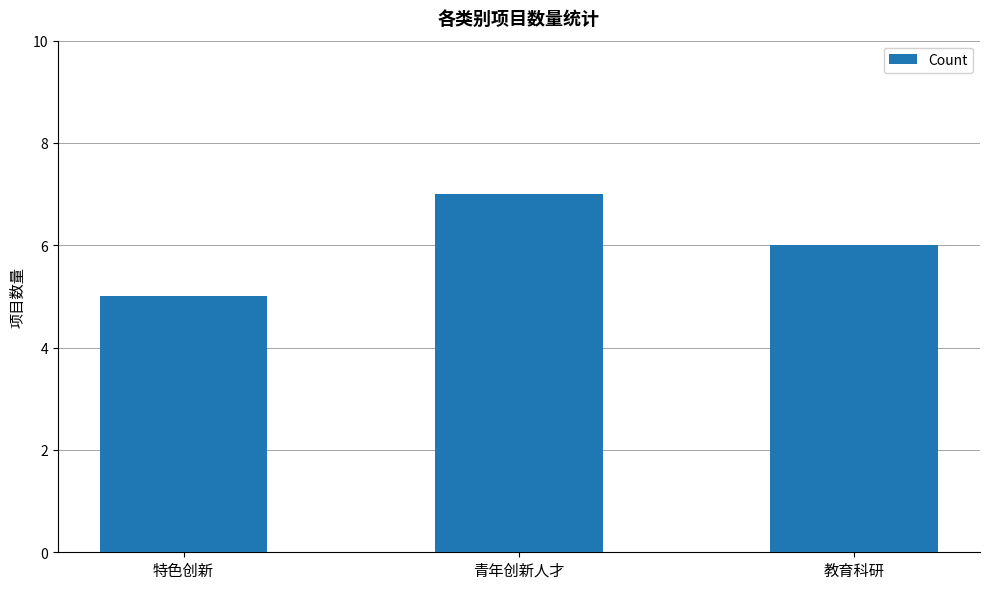

List the labels in order of value, largest first.

青年创新人才, 教育科研, 特色创新